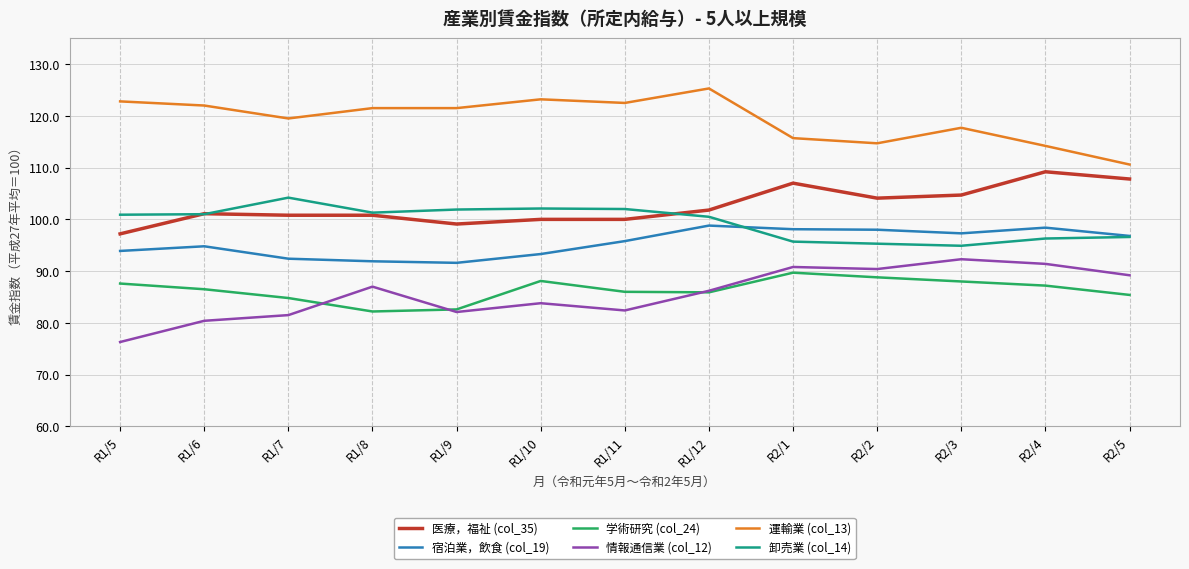

Read the 医療，福祉 (col_35) value at R2/4.

109.2